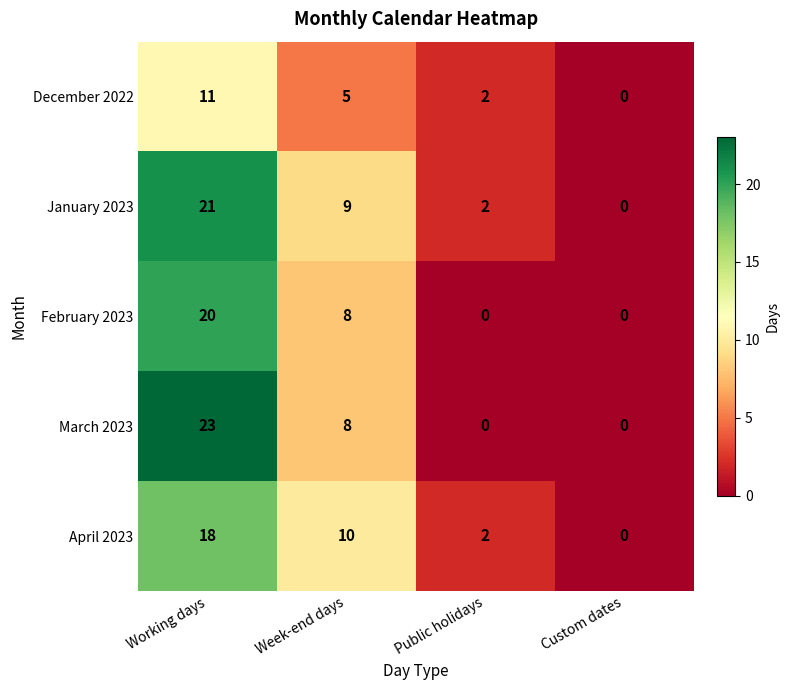

What is the approximate value of December 2022 at Working days, to the nearest 10?

10